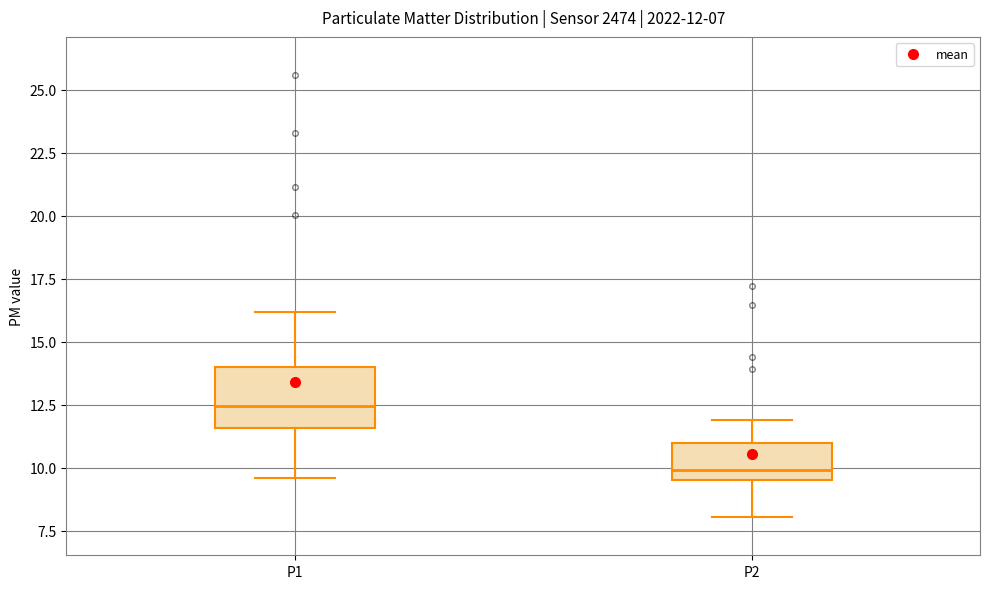

Comparing the boxes themselves (not the whiskers), which one is the tallest?

P1